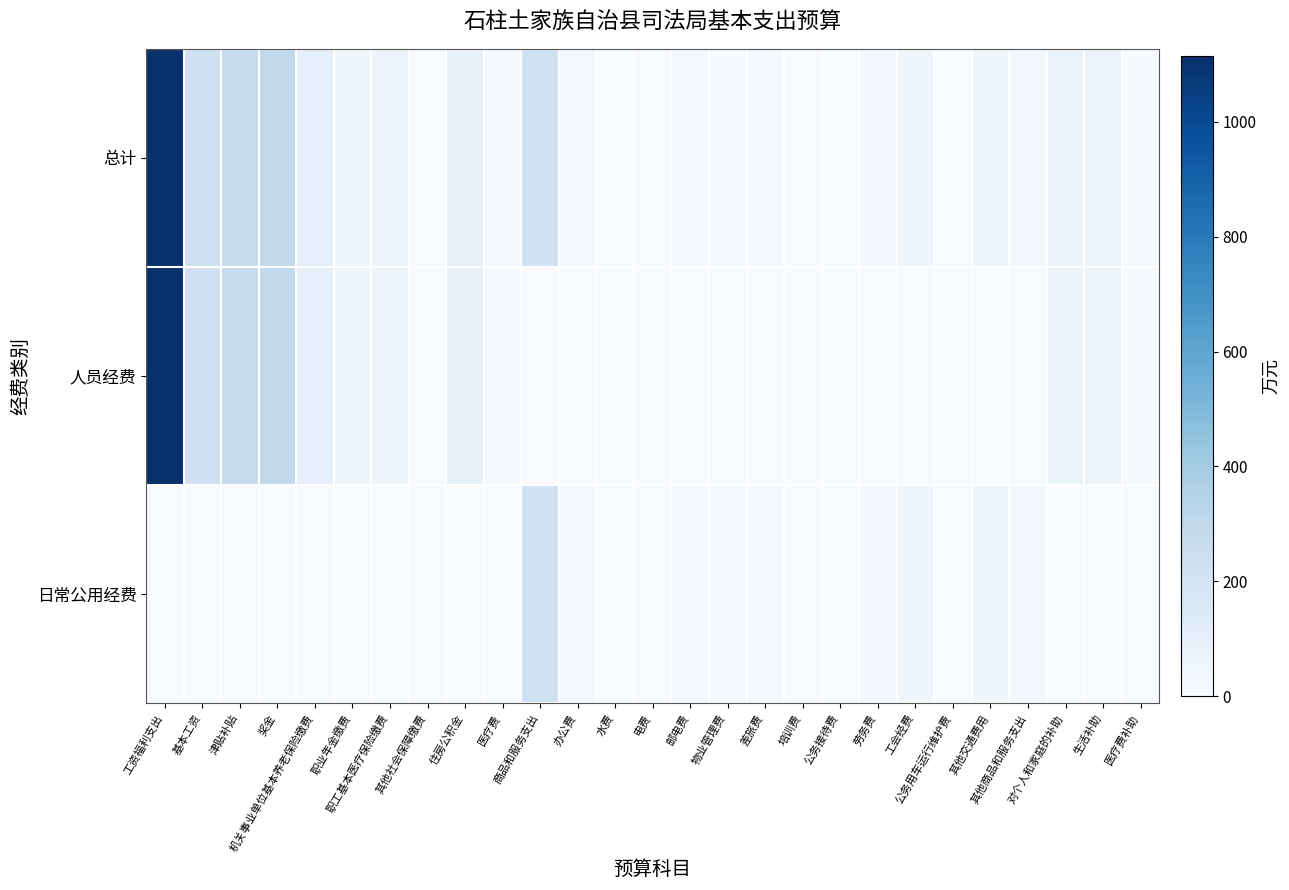

Between 津贴补贴 and 职业年金缴费, which series saw the biggest shift?

总计